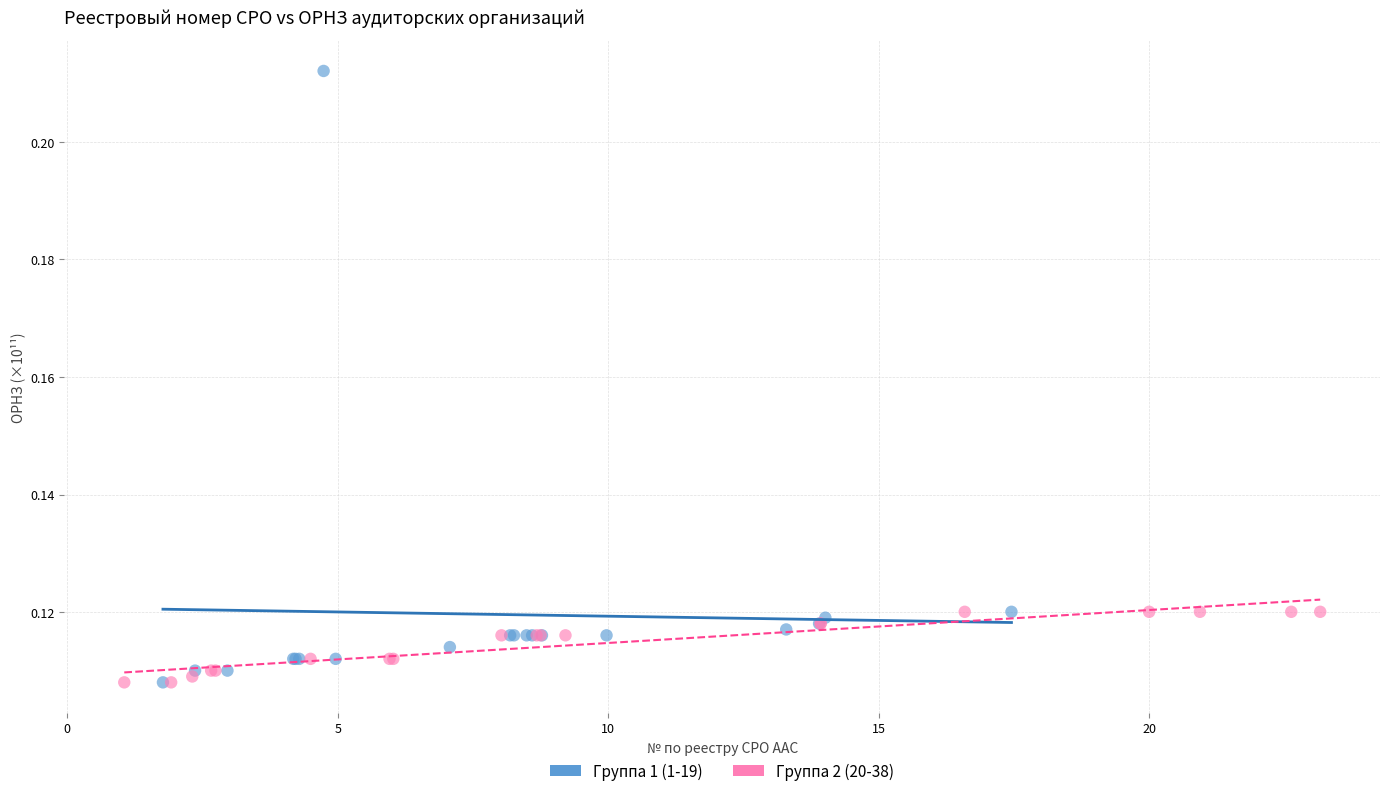

Which series contains the highest Y value?

Группа 1 (1-19)